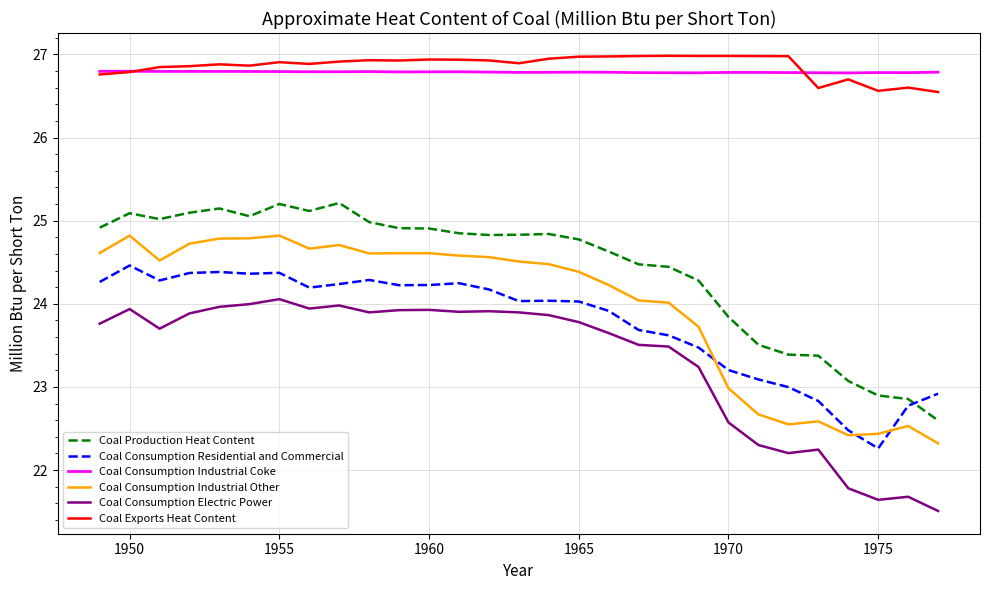

True or false: Coal Consumption Residential and Commercial and Coal Consumption Electric Power cross at least once.

False